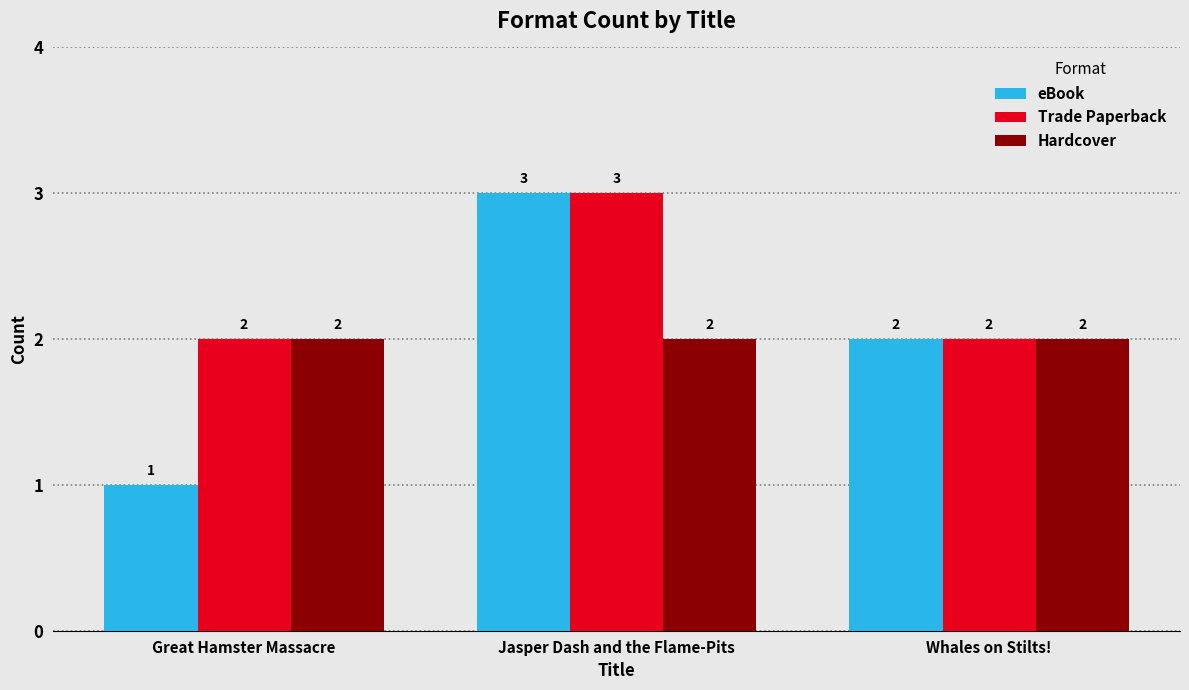

Where is eBook nearest to the value 2?

Whales on Stilts!